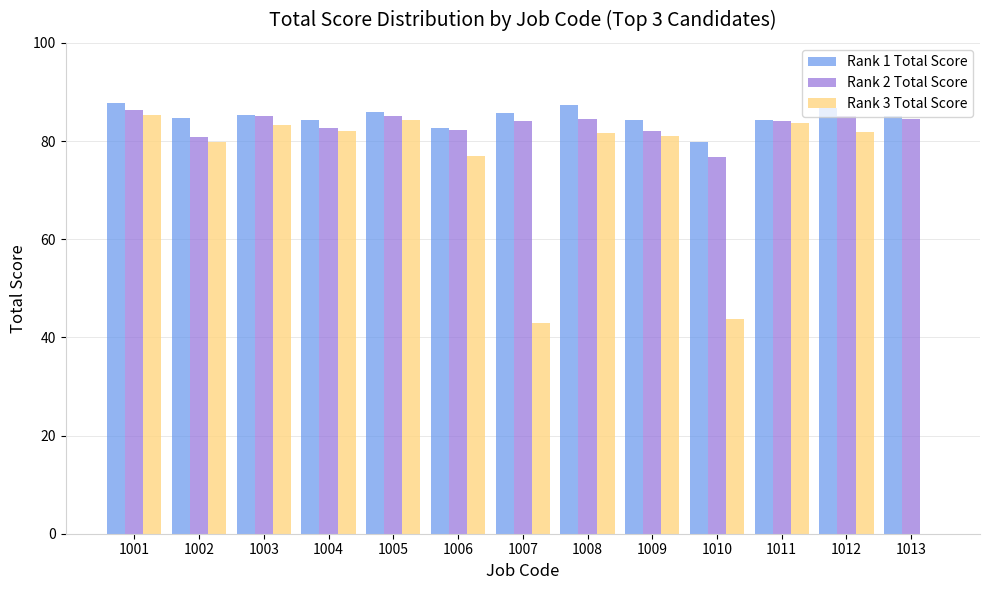

Is the value of Rank 2 Total Score at 1009 greater than the value of Rank 1 Total Score at 1001?

No